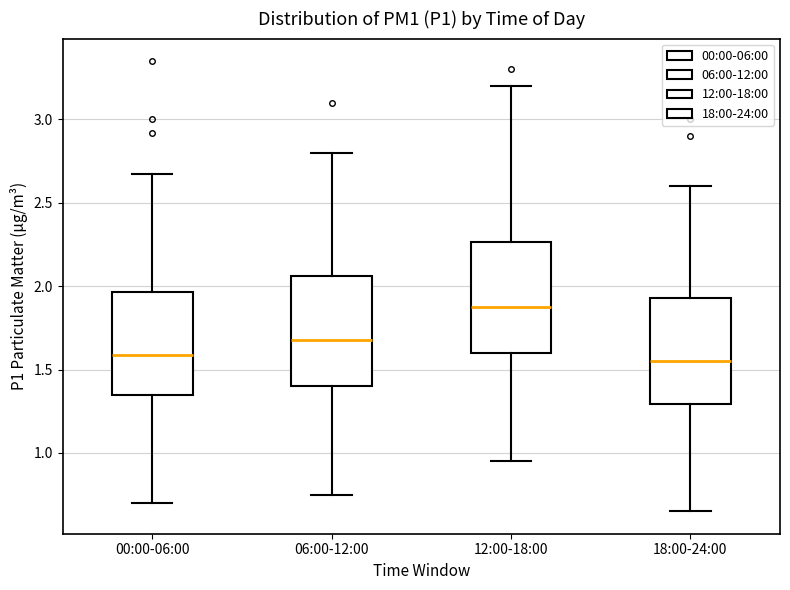

Reading left to right, read every box against the y-axis: the position of its median line, the range the box covers, and the ends of its whiskers. The values are not printed on the chart, so give them approximately, as read against the axis.

00:00-06:00: median 1.60, box 1.35 to 1.95, whiskers 0.70 to 2.65
06:00-12:00: median 1.70, box 1.40 to 2.05, whiskers 0.75 to 2.80
12:00-18:00: median 1.90, box 1.60 to 2.25, whiskers 0.95 to 3.20
18:00-24:00: median 1.55, box 1.30 to 1.95, whiskers 0.65 to 2.60